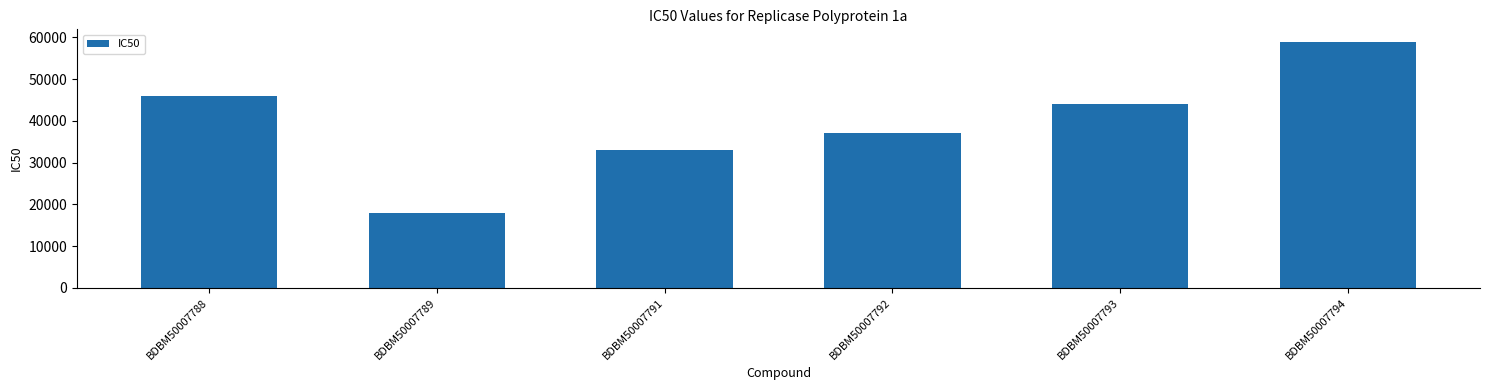

What is the difference between the maximum and minimum values?

41000